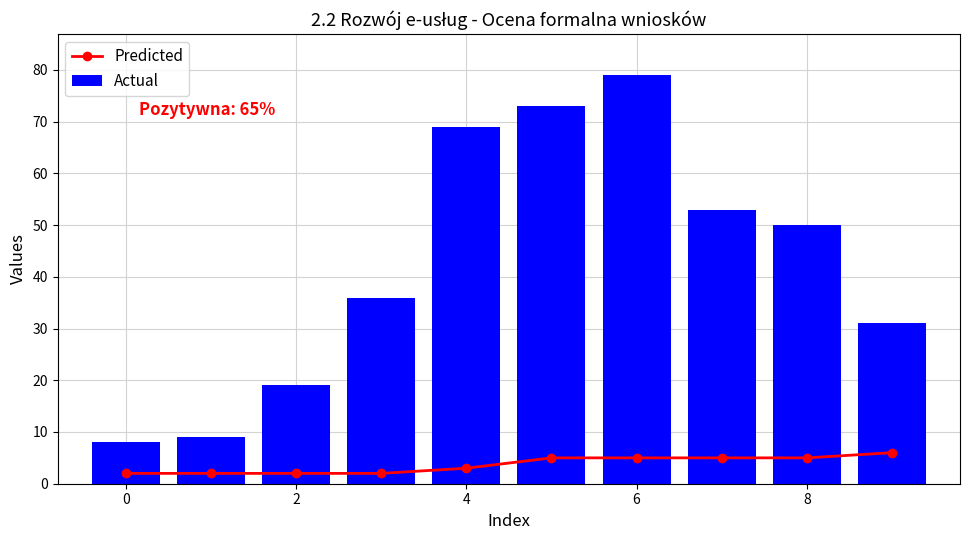

True or false: Predicted has a value of 5 at 8.

True